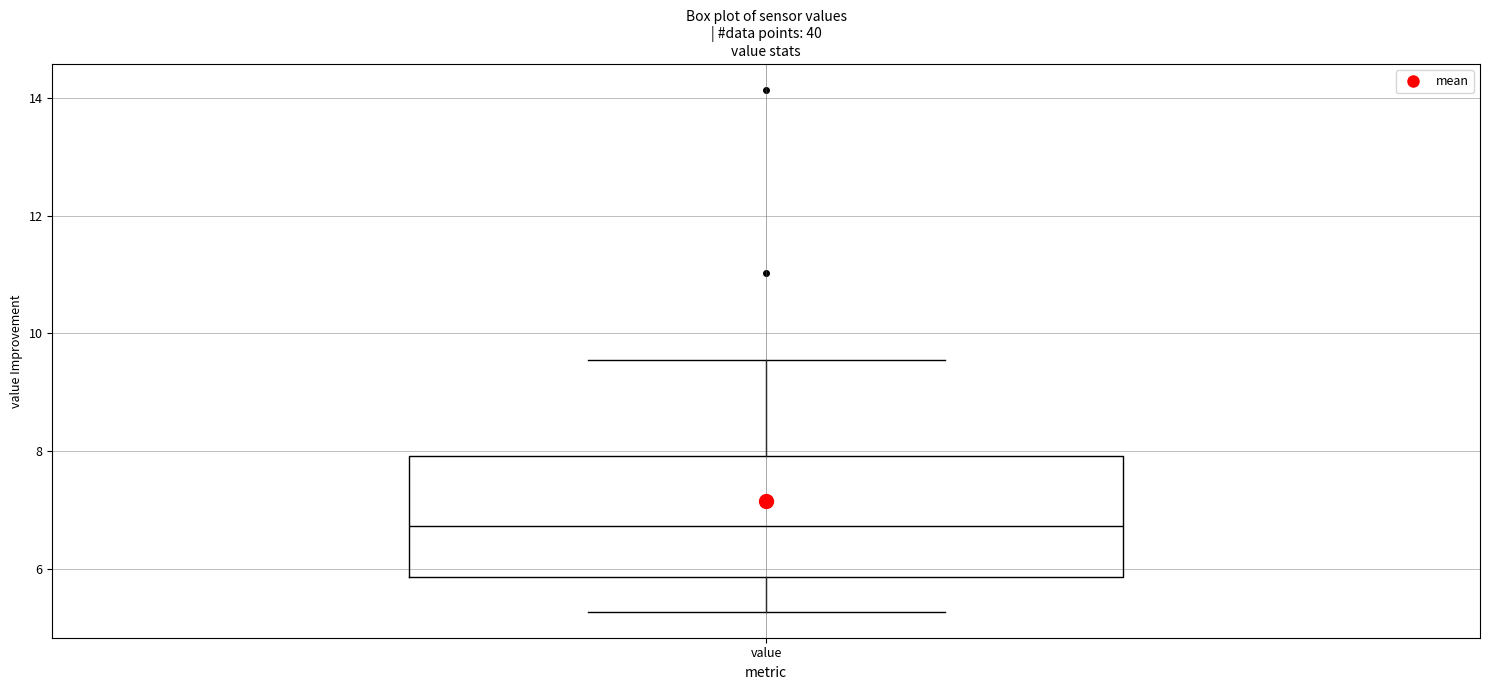

Read this box plot against the y-axis: the position of the median line, the range covered by the box, and the ends of both whiskers. The values are not printed on the chart, so give them approximately, as read against the axis.

median 6.8, box 5.8 to 8.0, whiskers 5.2 to 9.6